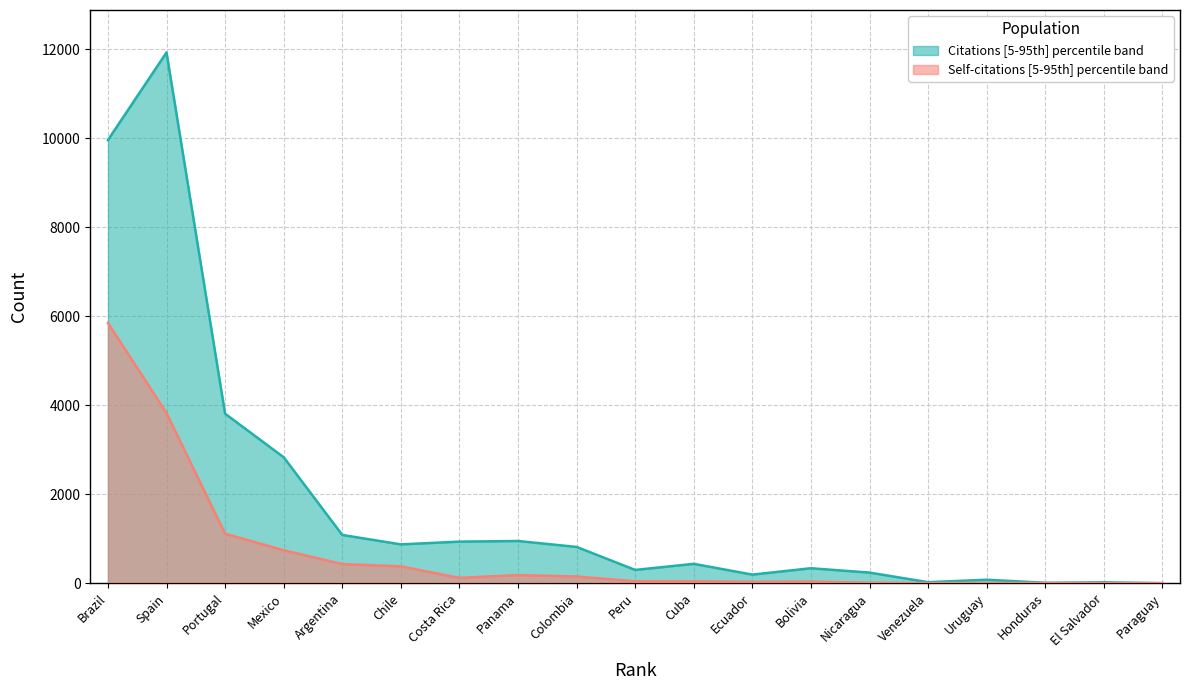

What is the sum of all Citations (upper) values?

34786